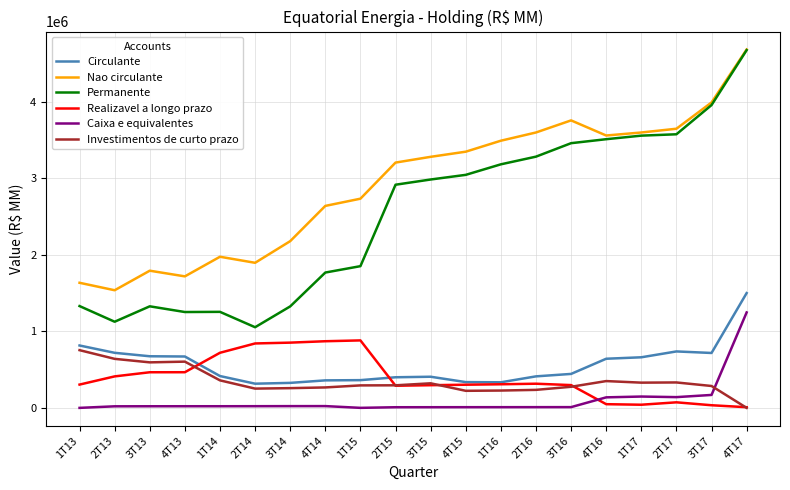

The value of Permanente at 4T14 is 3111740. True or false?

False